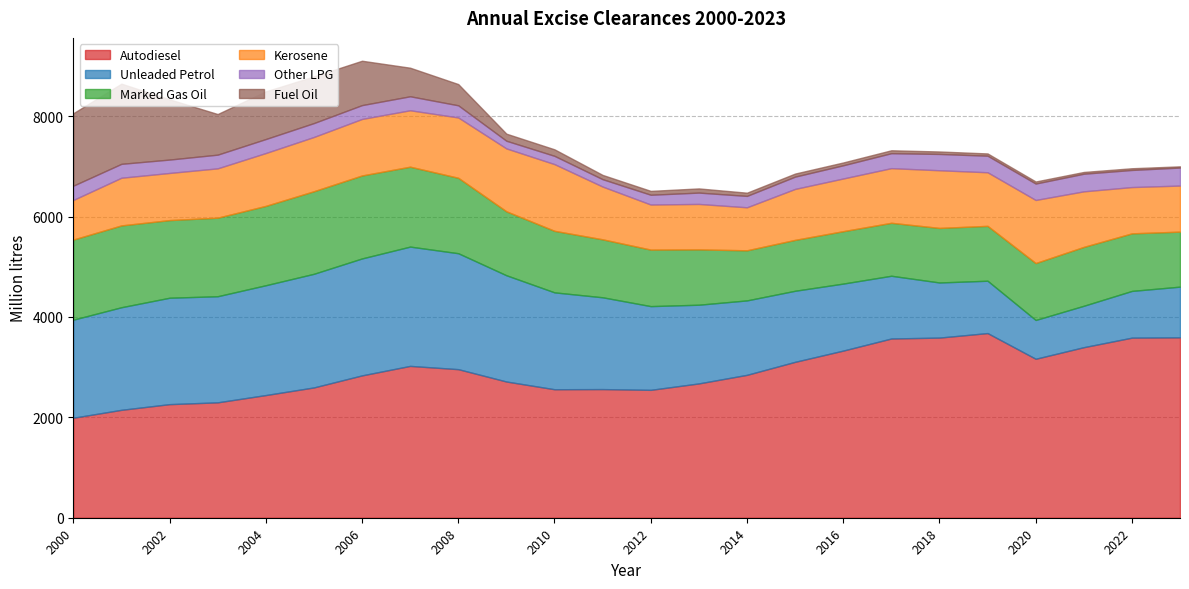

How many lines are shown in the chart?

6